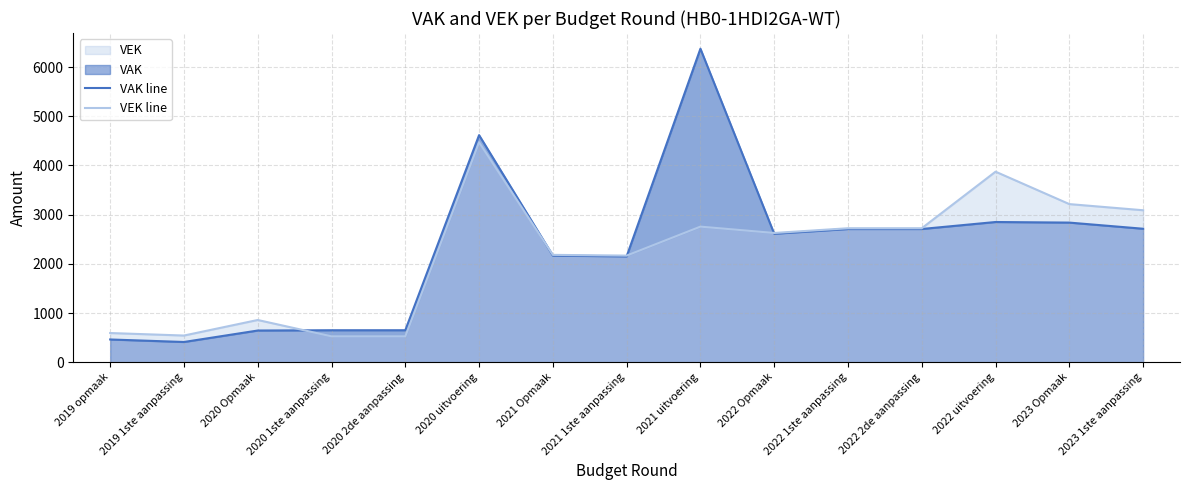

What is the sum of all VAK line values?

34569